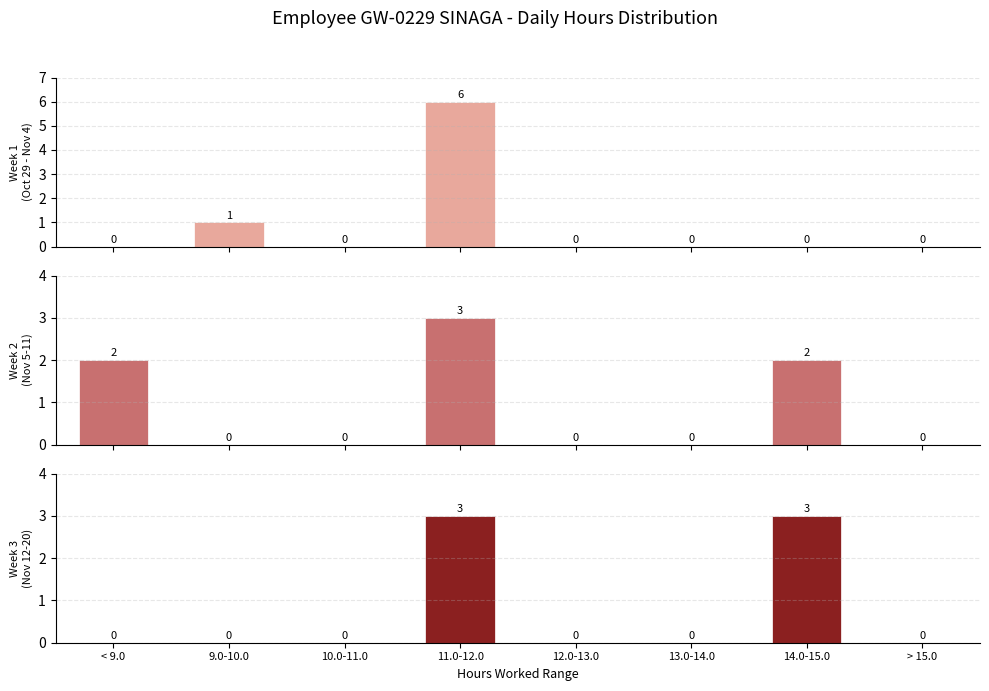

How many bars are there in total?

24